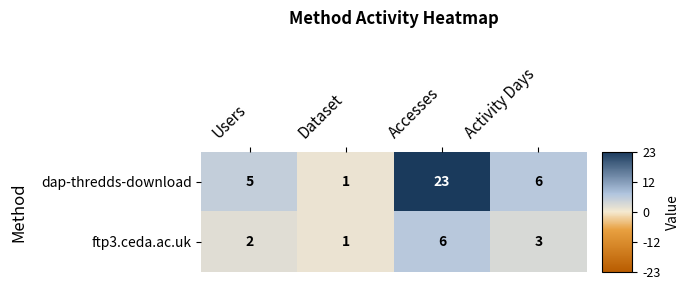

What is the difference between the second highest and minimum values in the dap-thredds-download series?

5